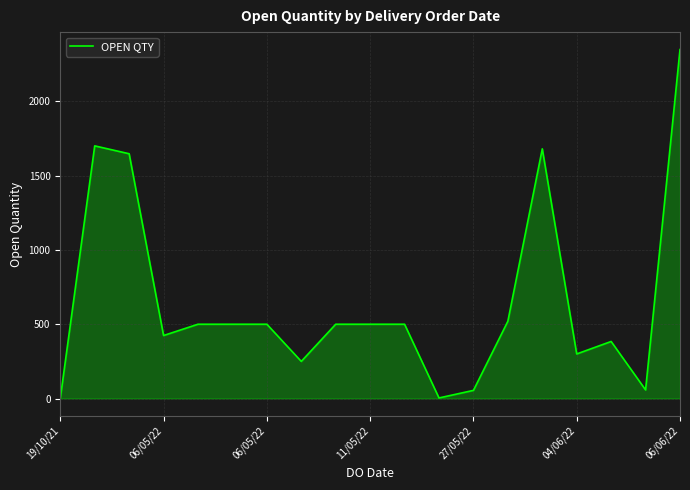

What is the difference between the maximum and minimum values?

2347